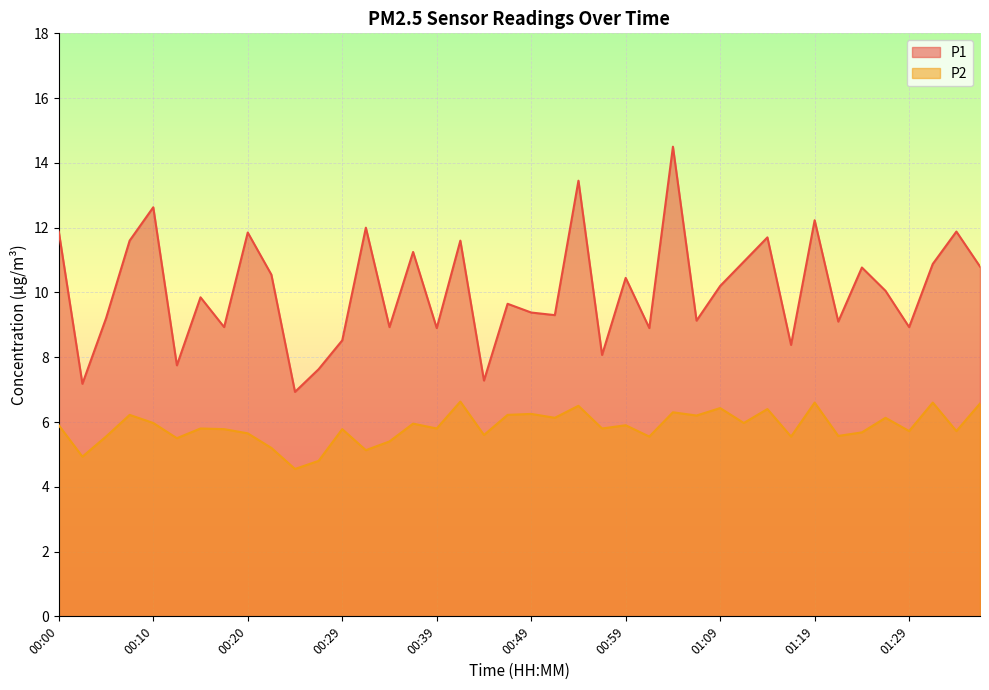

True or false: P1 has a value of 9.8 at 00:15.

True